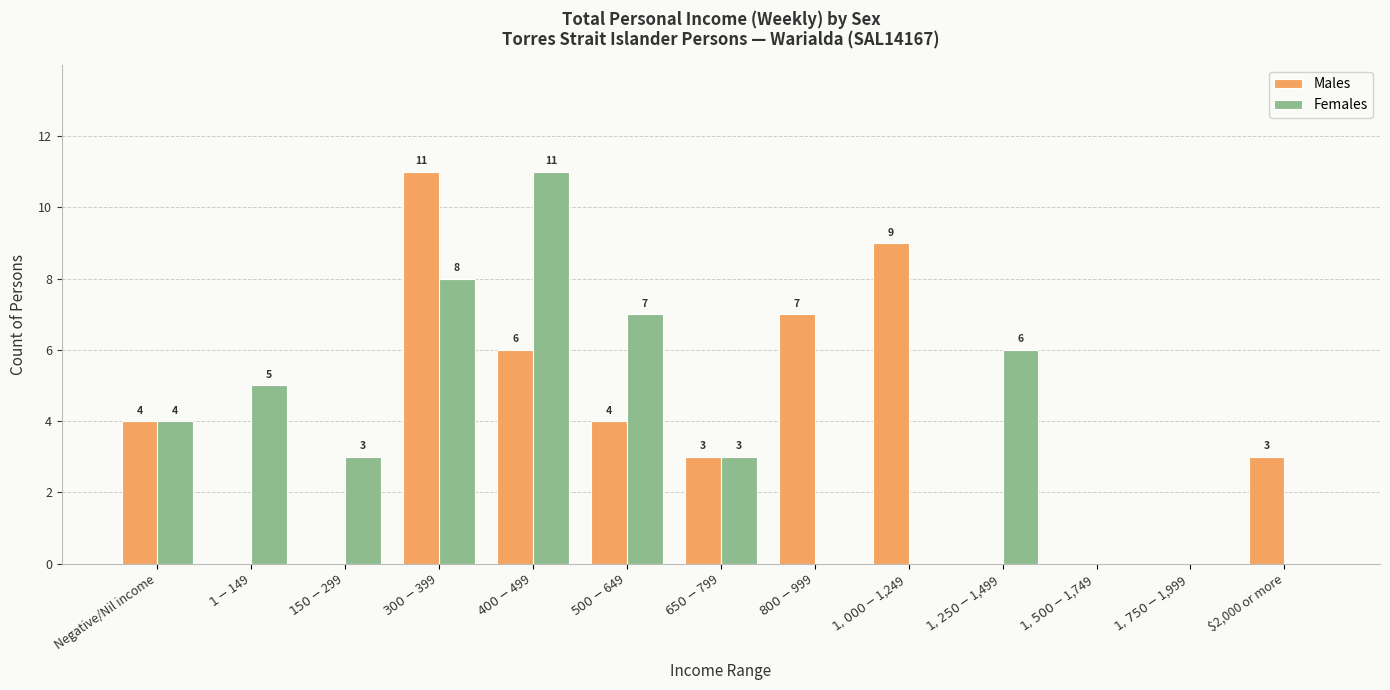

What is the sum of all Females values?

47